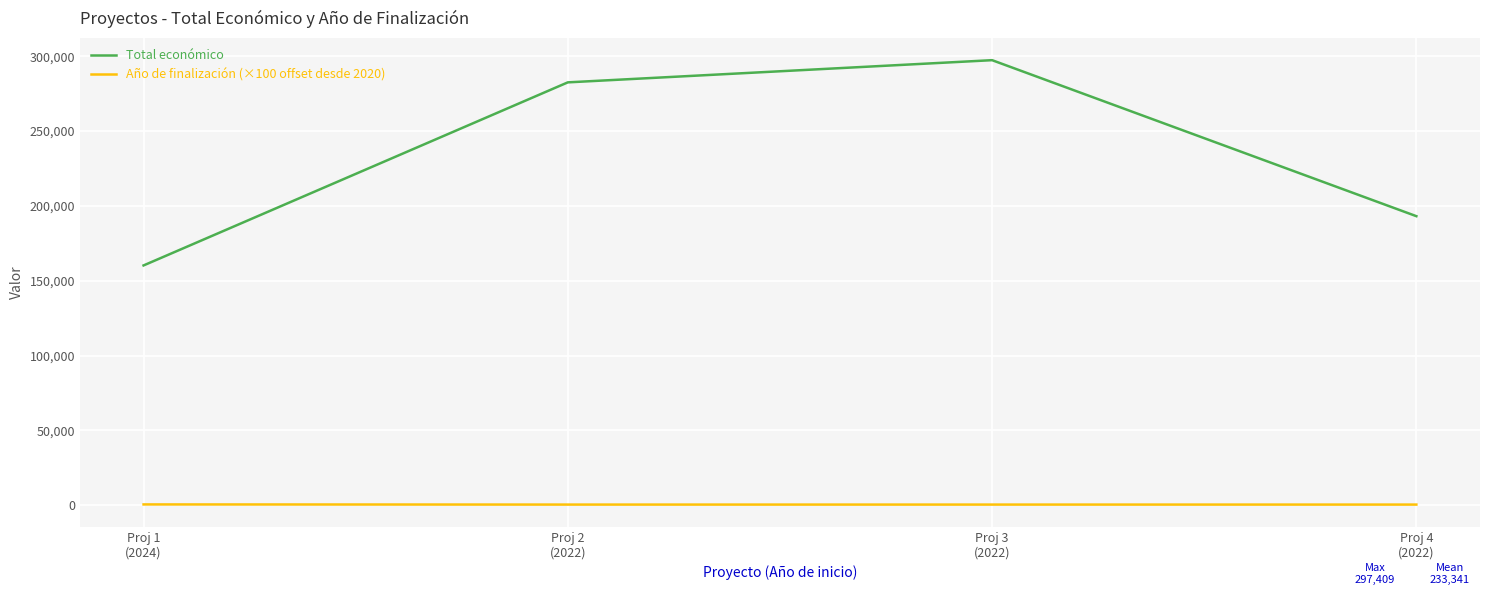

True or false: Año de finalización (×100 offset desde 2020) and Total económico cross at least once.

False